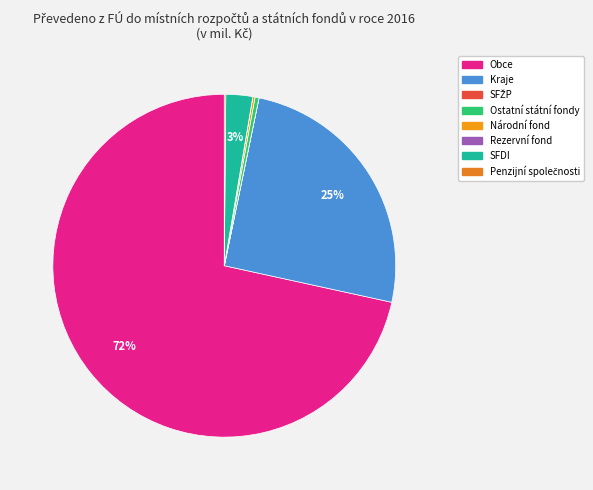

Which slice is the smallest?

Rezervní fond